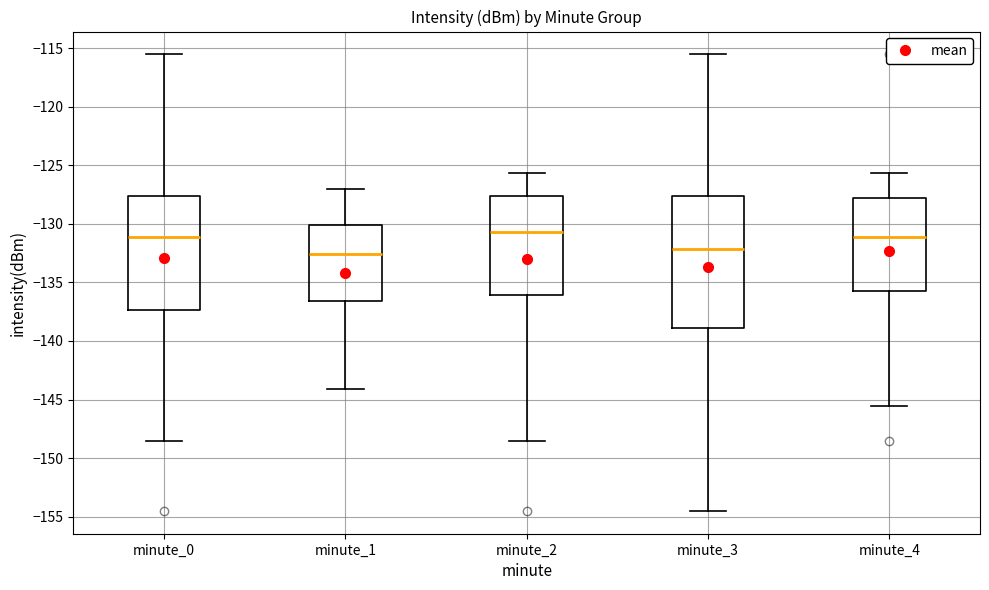

Reading left to right, transcribe this box plot: for each box, give where its median line is, the range the box spans, and where its two whiskers end, as read against the y-axis. The values are not printed on the chart, so give them approximately, as read against the axis.

minute_0: median -131.0, box -137.5 to -127.5, whiskers -148.5 to -115.5
minute_1: median -132.5, box -136.5 to -130.0, whiskers -144.0 to -127.0
minute_2: median -130.5, box -136.0 to -127.5, whiskers -148.5 to -125.5
minute_3: median -132.0, box -139.0 to -127.5, whiskers -154.5 to -115.5
minute_4: median -131.0, box -135.5 to -128.0, whiskers -145.5 to -125.5